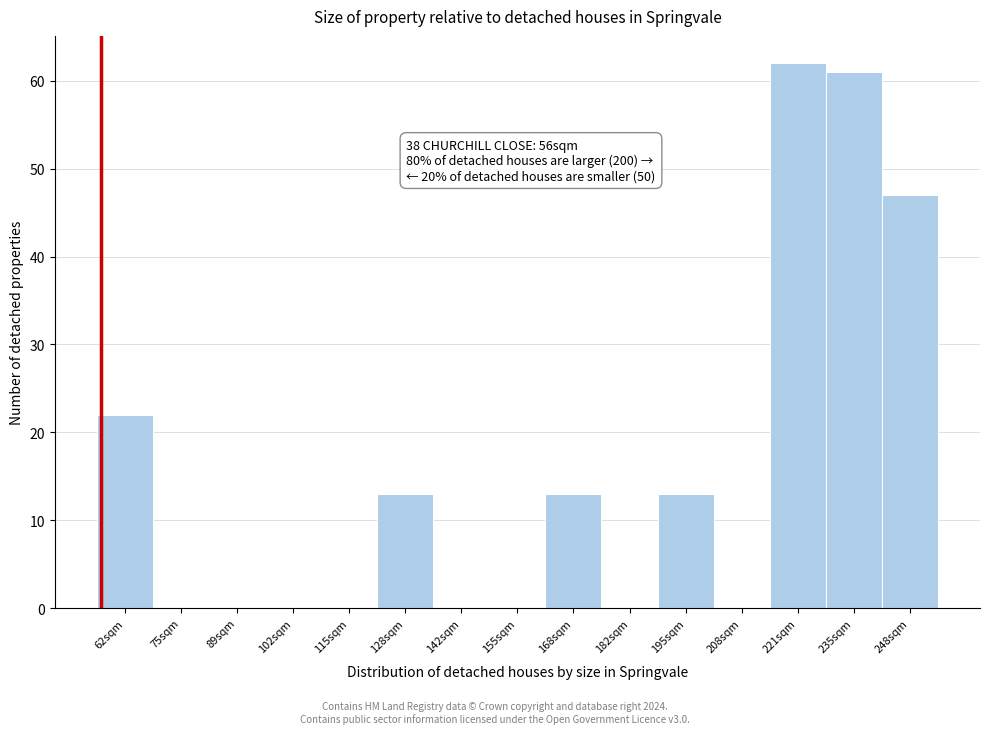

Which range on the x-axis has the tallest bar?

214 to 228